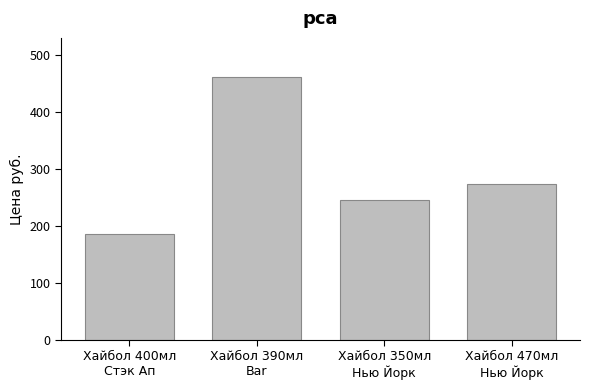

How many bars are there in total?

4